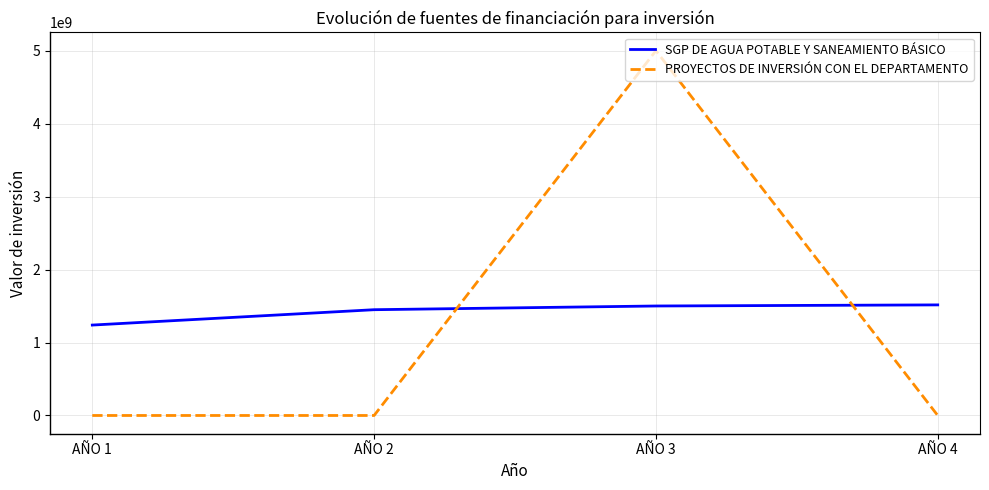

The value of SGP DE AGUA POTABLE Y SANEAMIENTO BÁSICO at AÑO 2 is 2016022679. True or false?

False